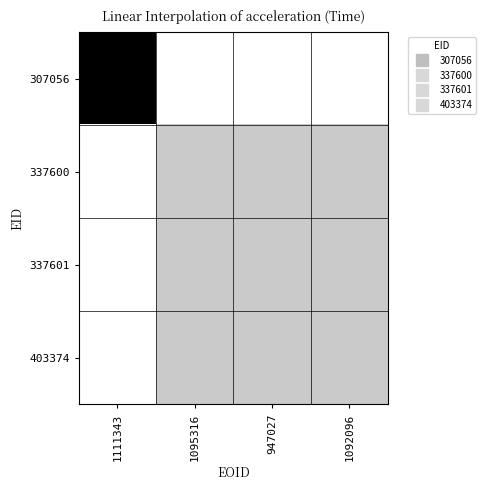

Which label corresponds to the largest value in the chart?

1111343